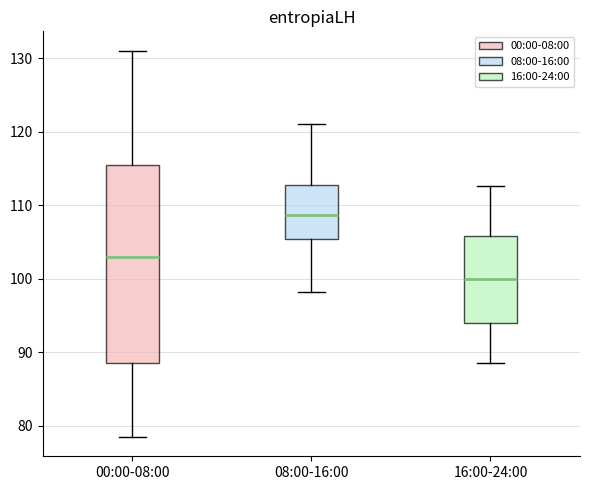

Comparing the boxes themselves (not the whiskers), which one is the tallest?

00:00-08:00